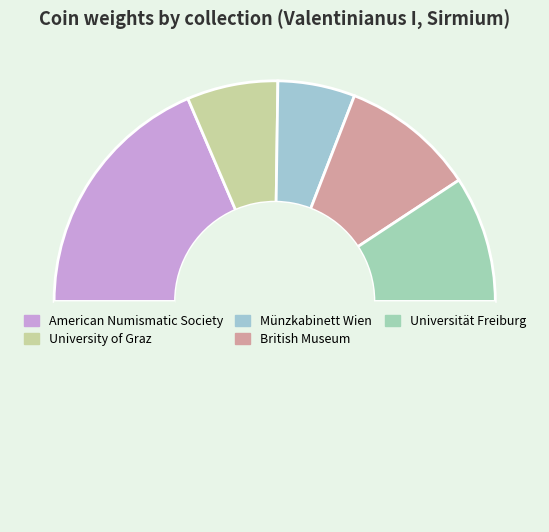

Count the number of slices in the pie.

6